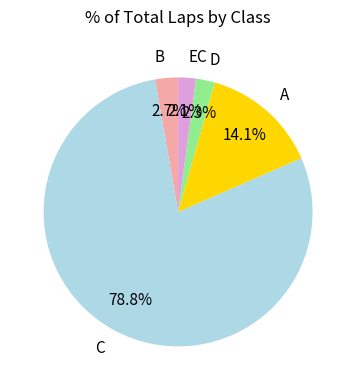

Which has a higher value, D or A?

A